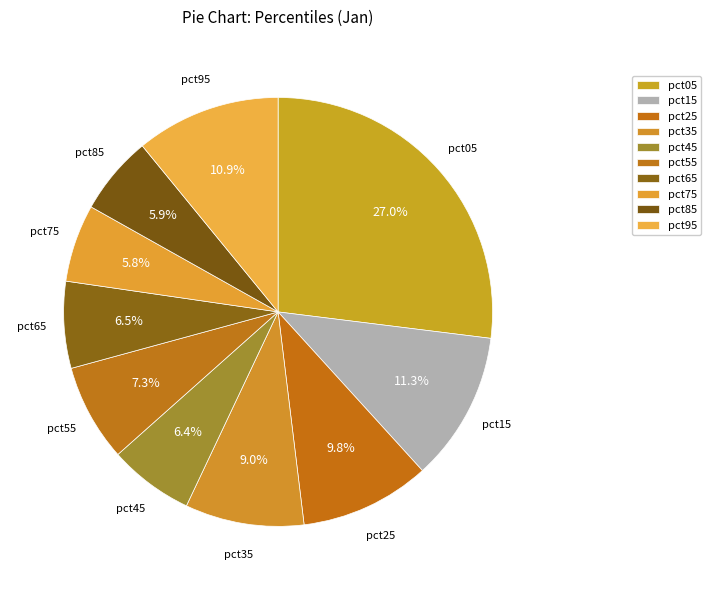

How many segments does this pie chart have?

10